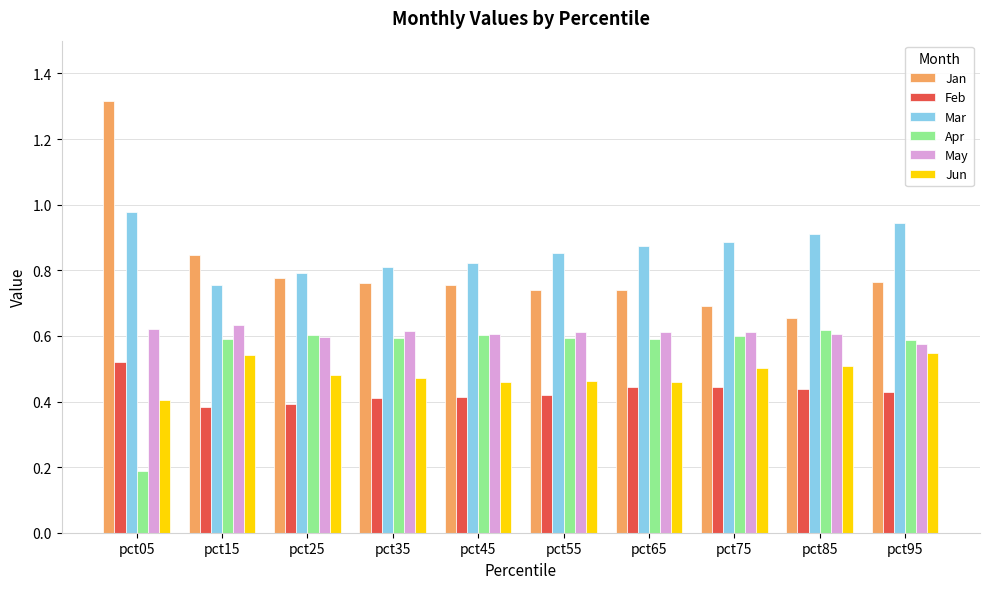

Which series has the largest range (max minus min)?

Jan